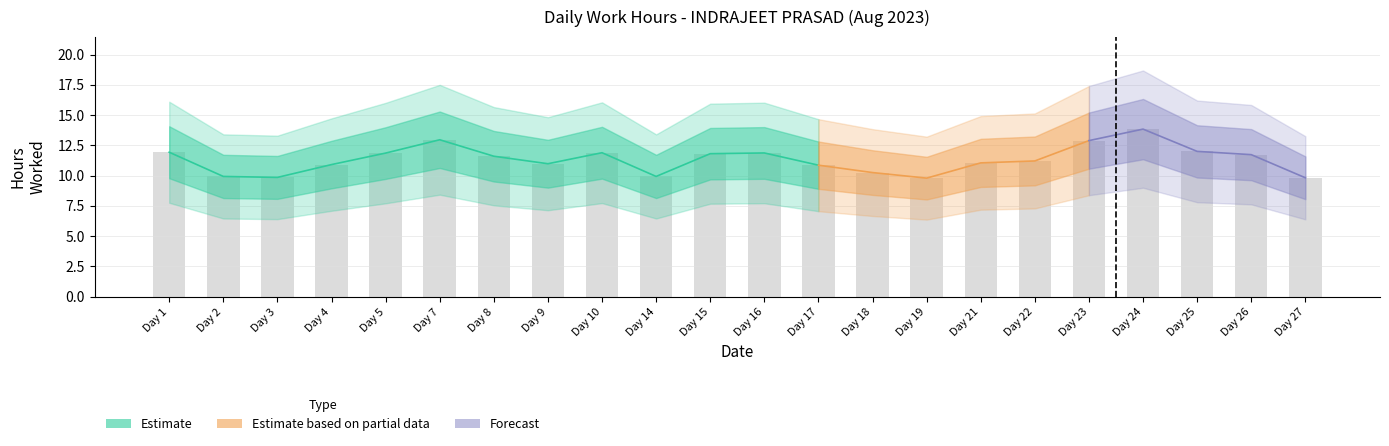

True or false: the data shows 11.9 at Day 1.

True